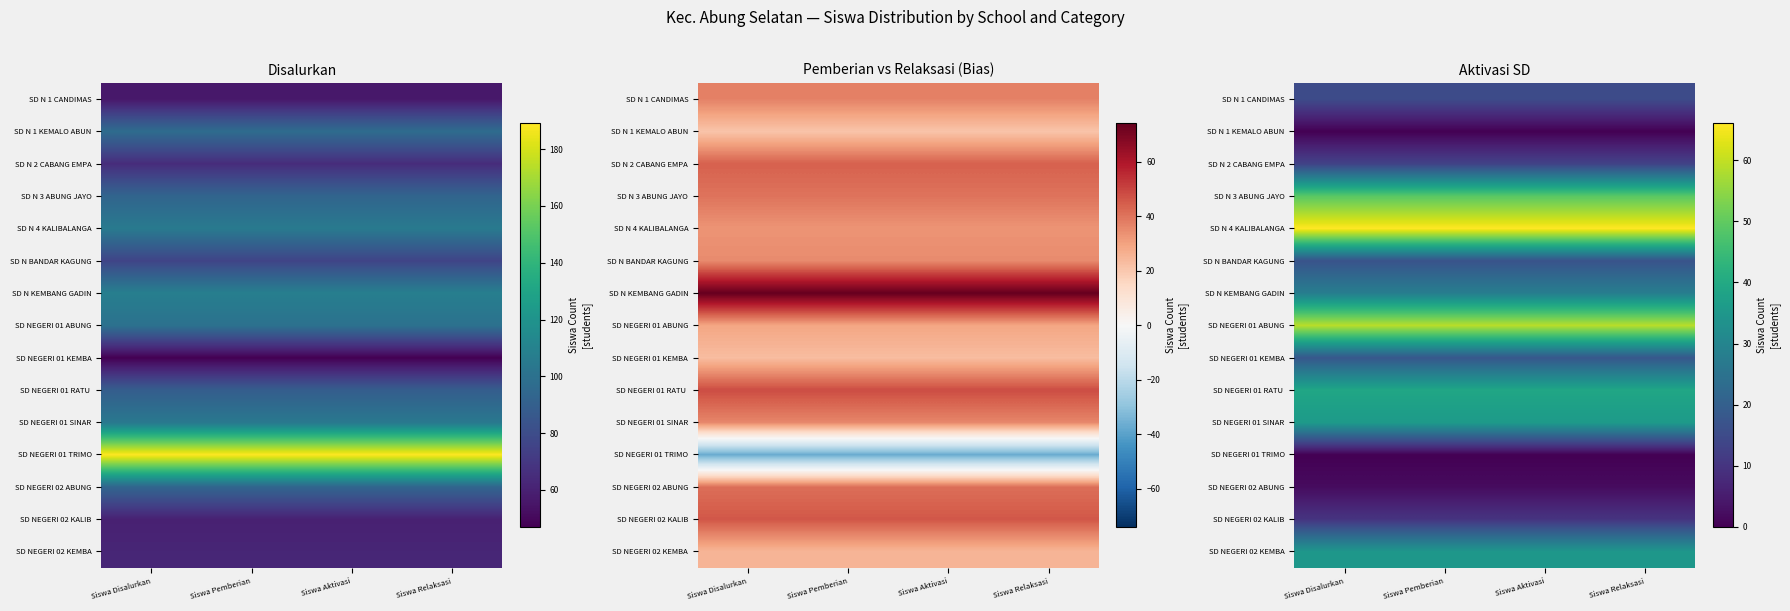

Which has a higher value, Siswa Pemberian or Siswa Relaksasi?

Siswa Pemberian